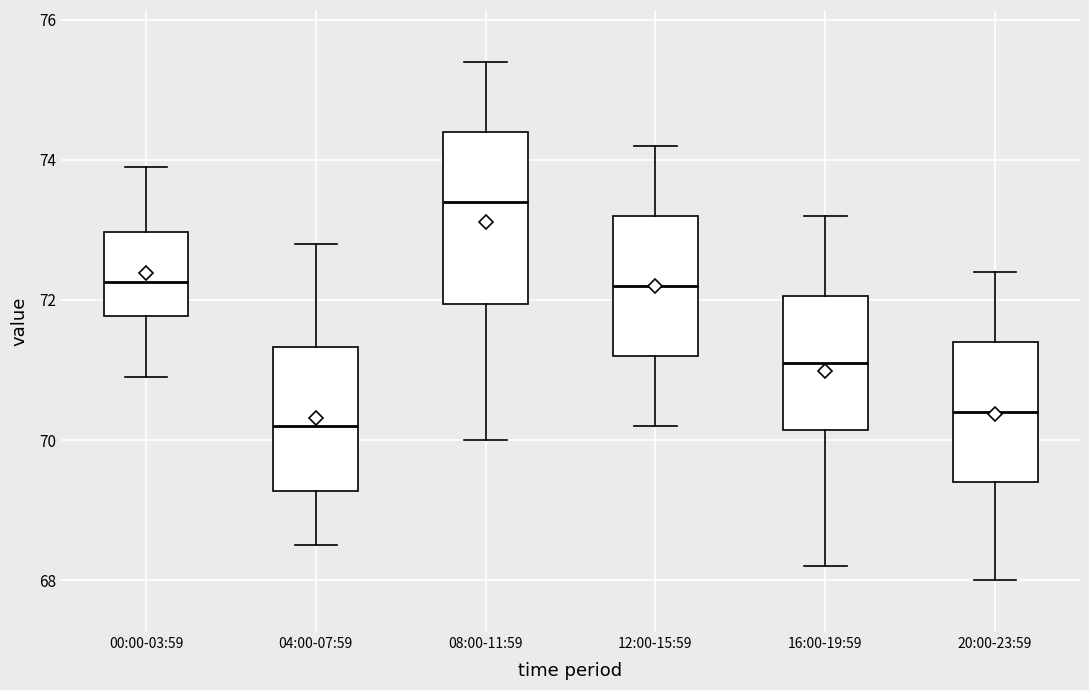

Comparing the boxes themselves (not the whiskers), which one is the tallest?

08:00-11:59